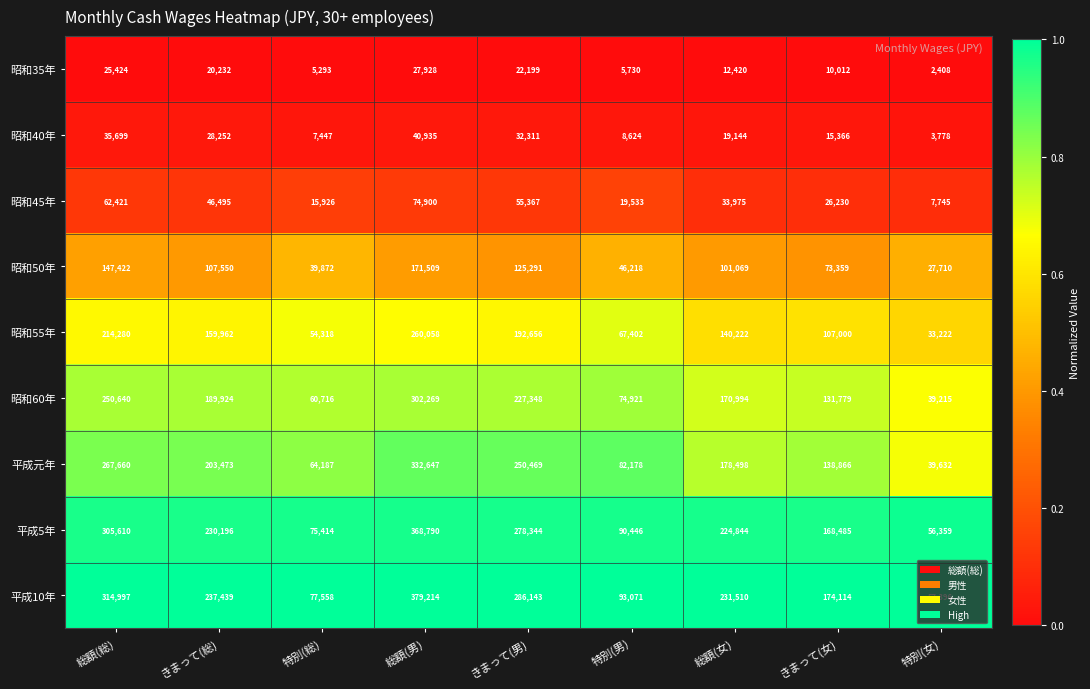

At which category is the sum across all series the highest?

総額(男)